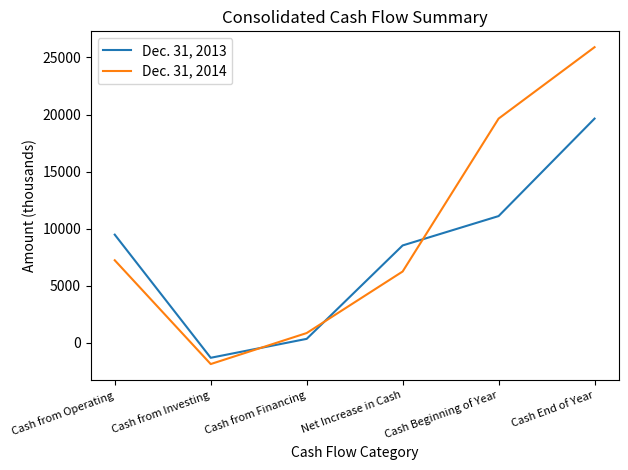

Which series changed the most between Net Increase in Cash and Cash Beginning of Year?

Dec. 31, 2014